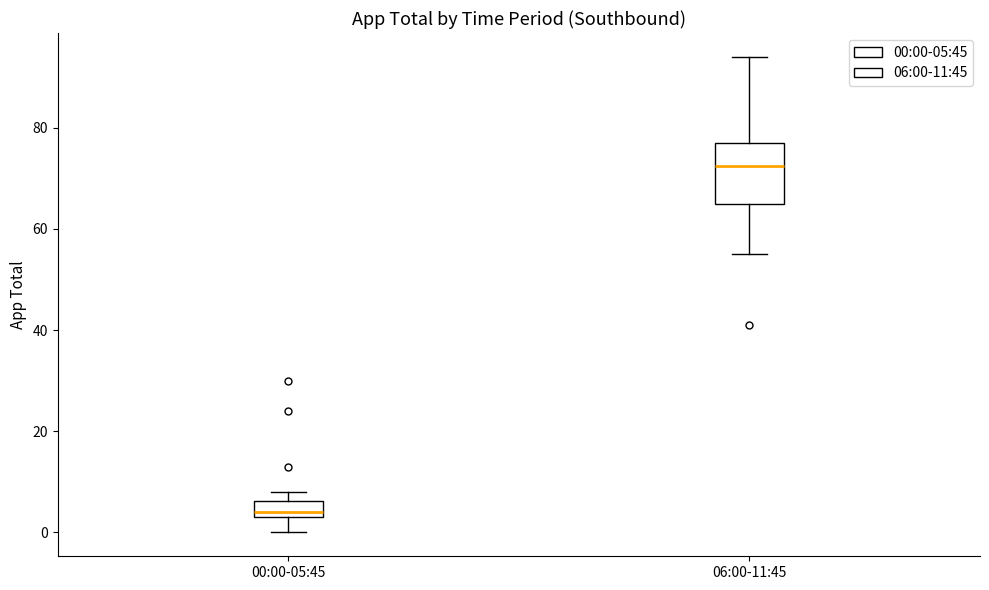

Where is the upper edge of the box for 06:00-11:45 on the y-axis? The values are not printed on the chart, so give them approximately, as read against the axis.

78